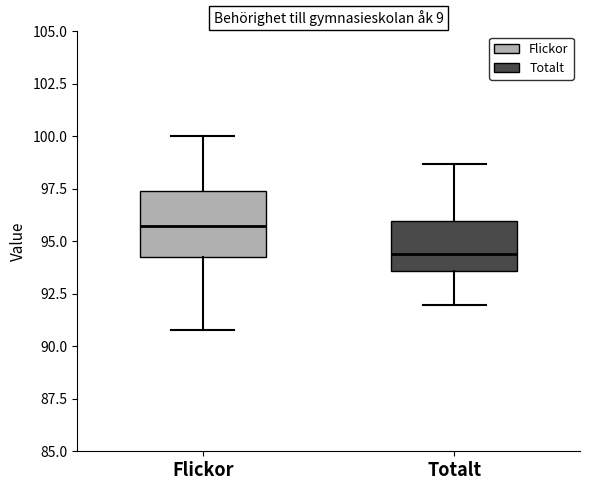

Which box is the tallest, from its lower edge to its upper edge?

Flickor